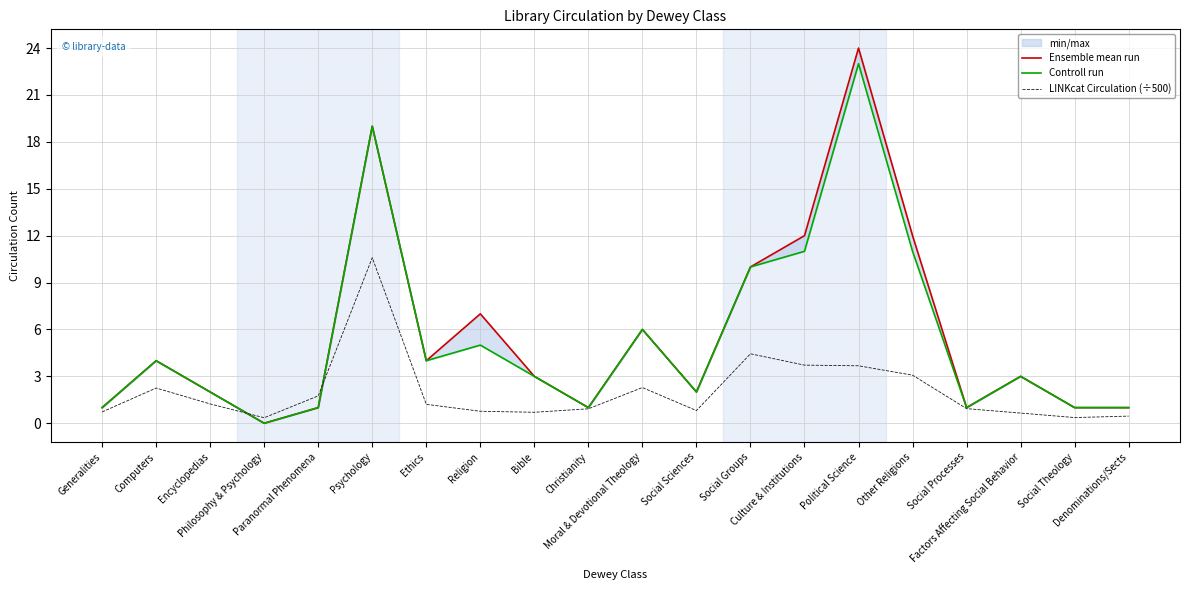

Where do Controll run and LINKcat Circulation (÷500) first cross each other?

Encyclopedias and Philosophy & Psychology